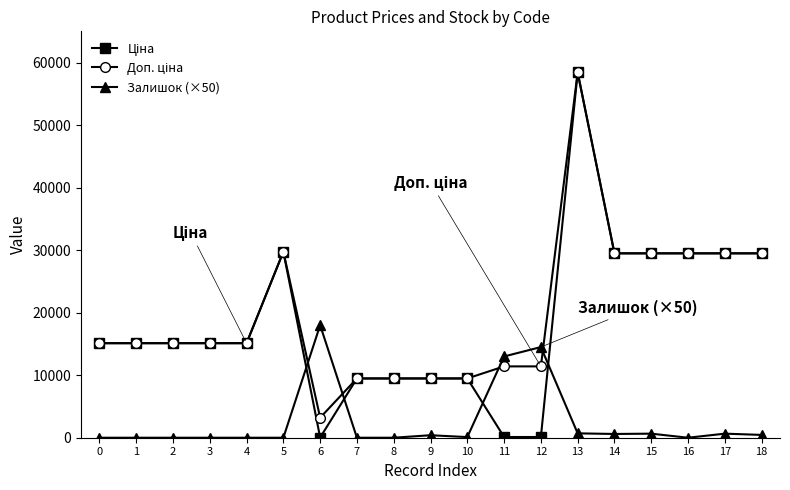

What is the highest value of the Залишок (×50) series?

18000.0